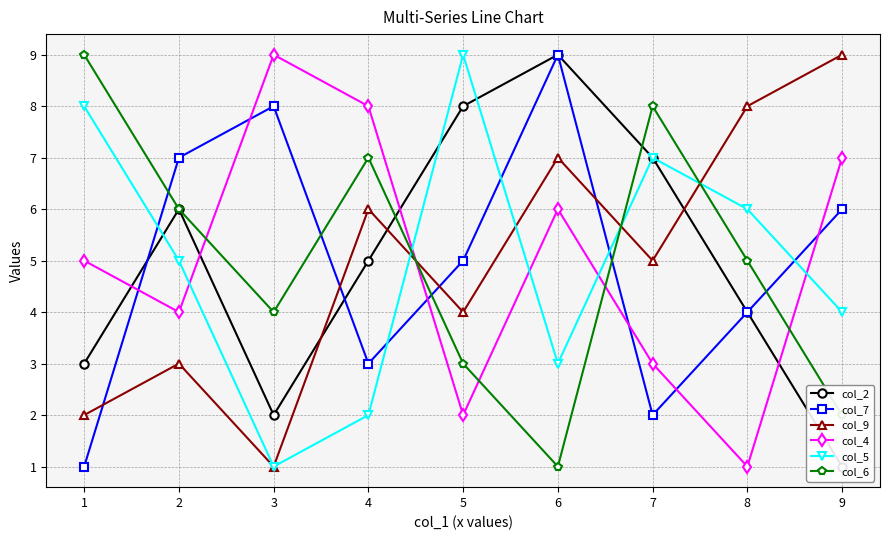

What is the minimum value for col_2?

1